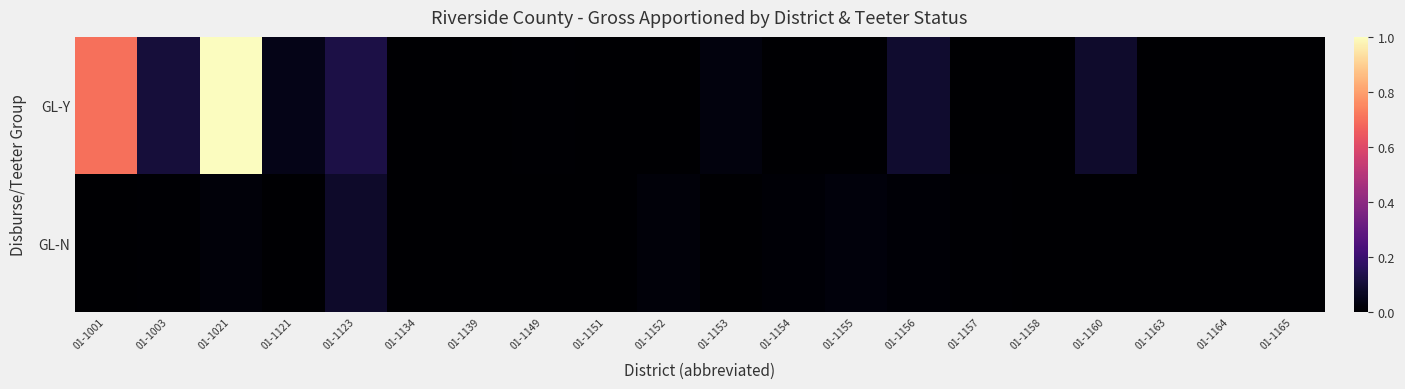

Which has a higher value, 01-1157 or 01-1021?

01-1021